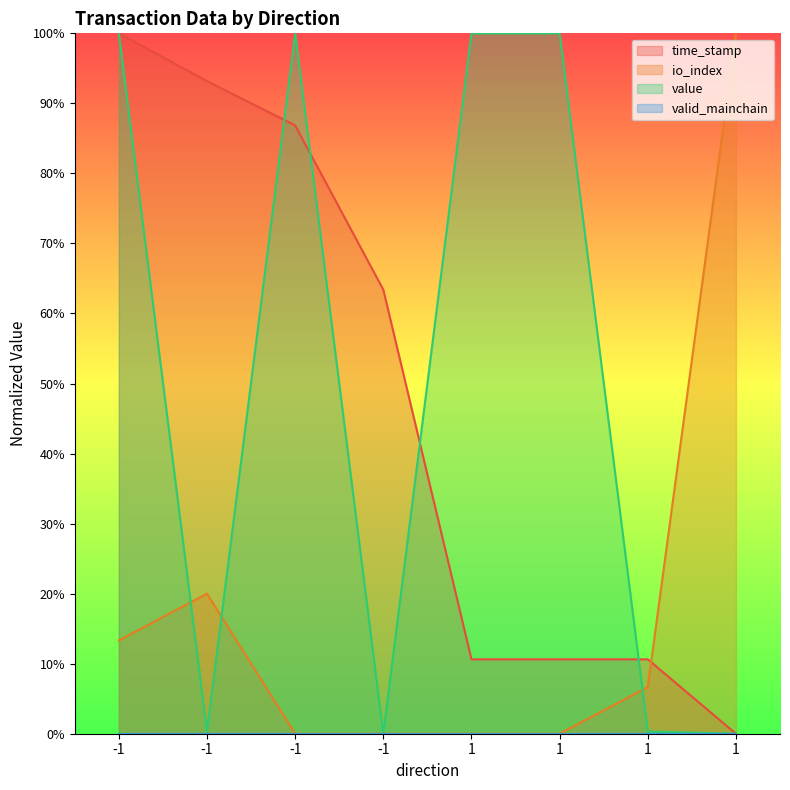

What is the sum of the value values at 1 and 1?

200.0